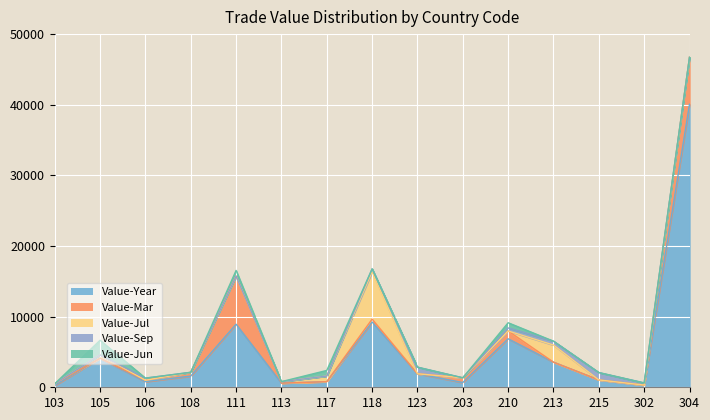

Where is Value-Mar nearest to the value 3402?

210